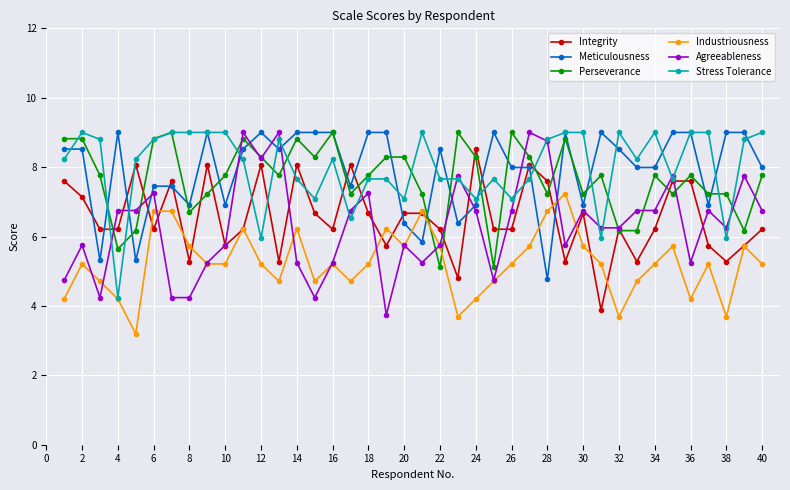

True or false: Integrity has more than 2 points higher than both neighbors.

True